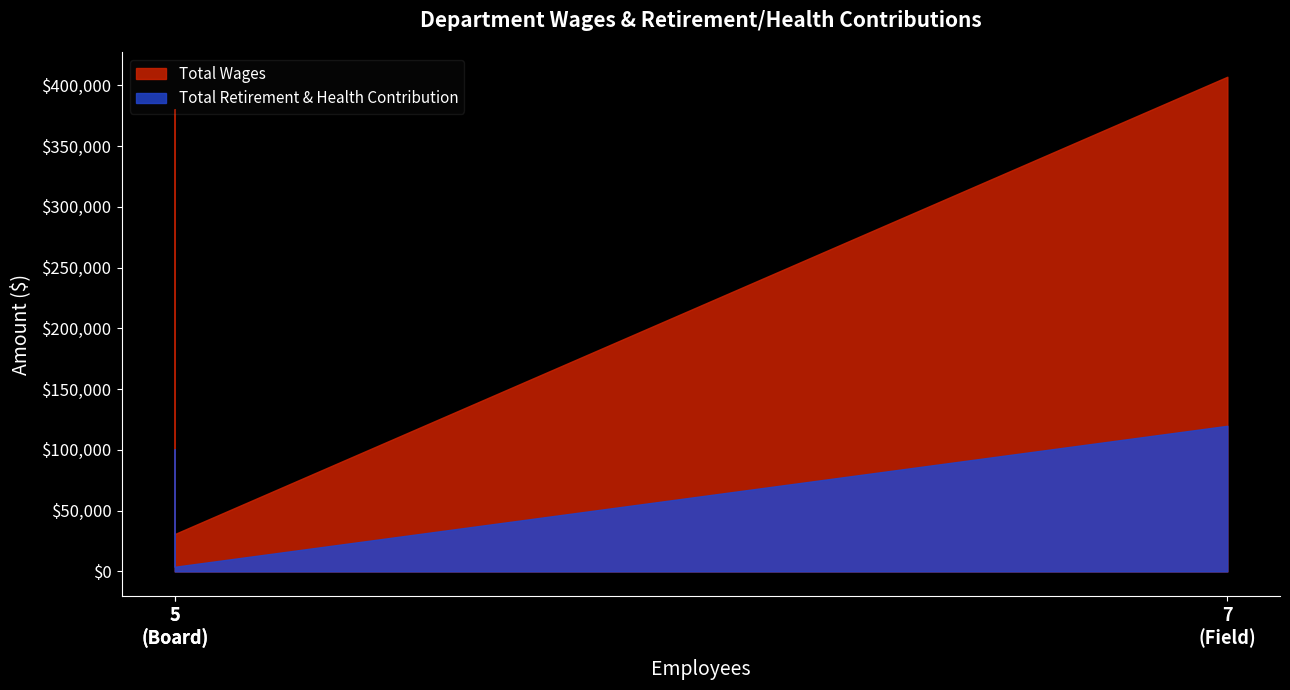

Count the number of categories in the chart.

3